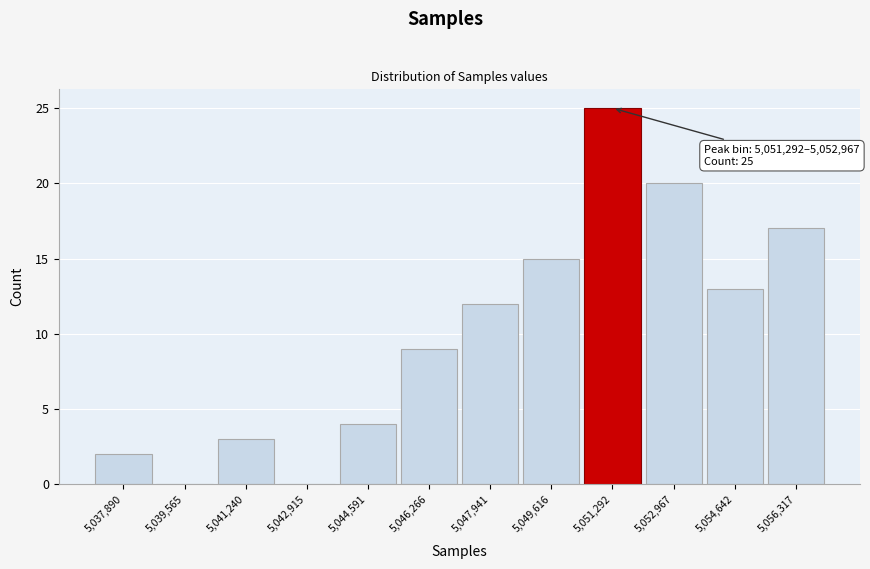

Reading right to left, what are all the values shown in this chart?

5,056,317=17	5,054,642=13	5,052,967=20	5,051,292=25	5,049,616=15	5,047,941=12	5,046,266=9	5,044,591=4	5,042,915=0	5,041,240=3	5,039,565=0	5,037,890=2